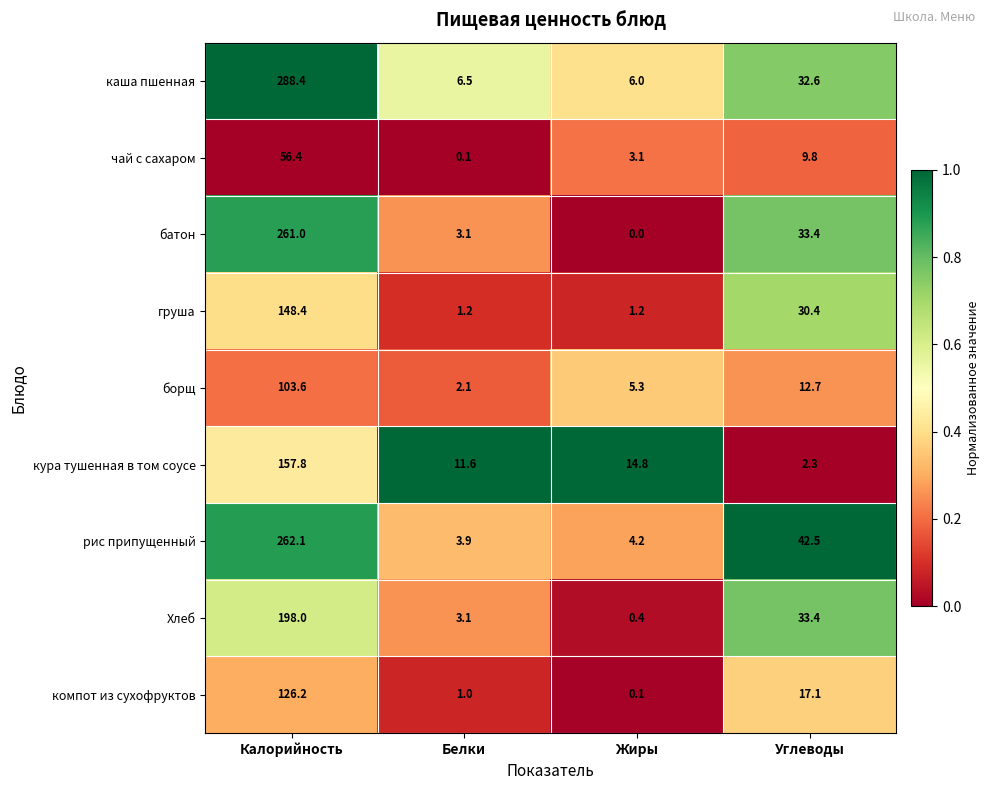

Count the number of data series in this chart.

9